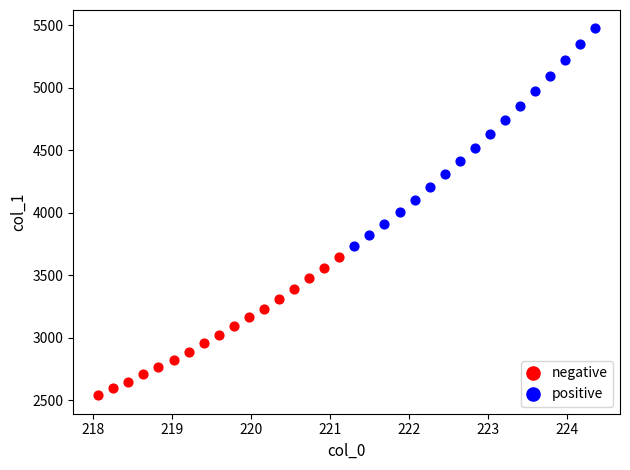

Which series reaches the minimum Y coordinate?

negative